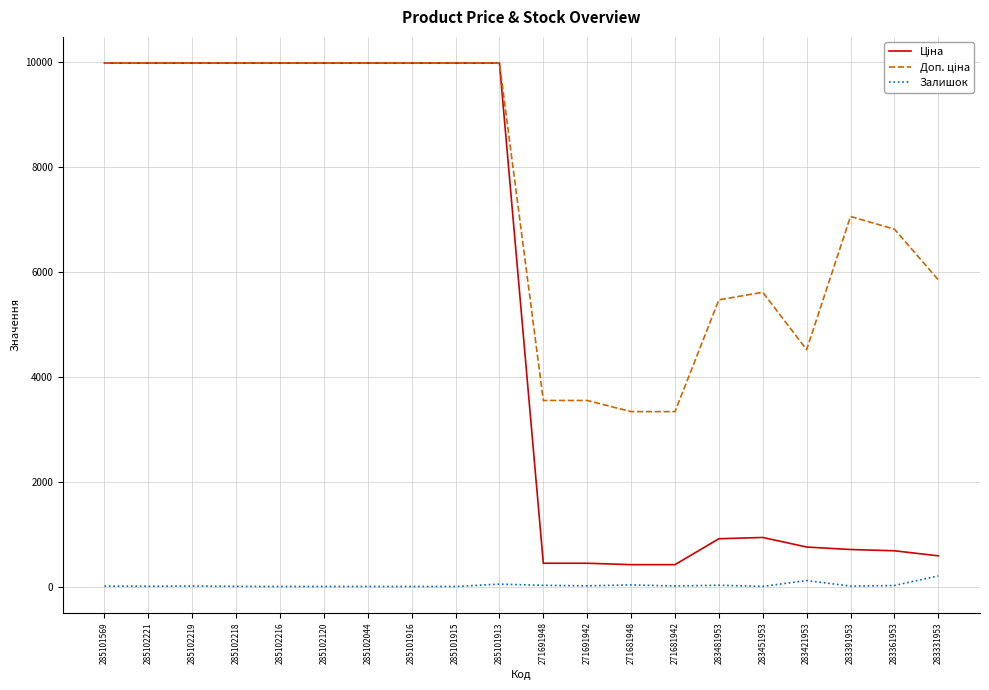

True or false: Залишок has a value of 19.0 at 283361953.

True